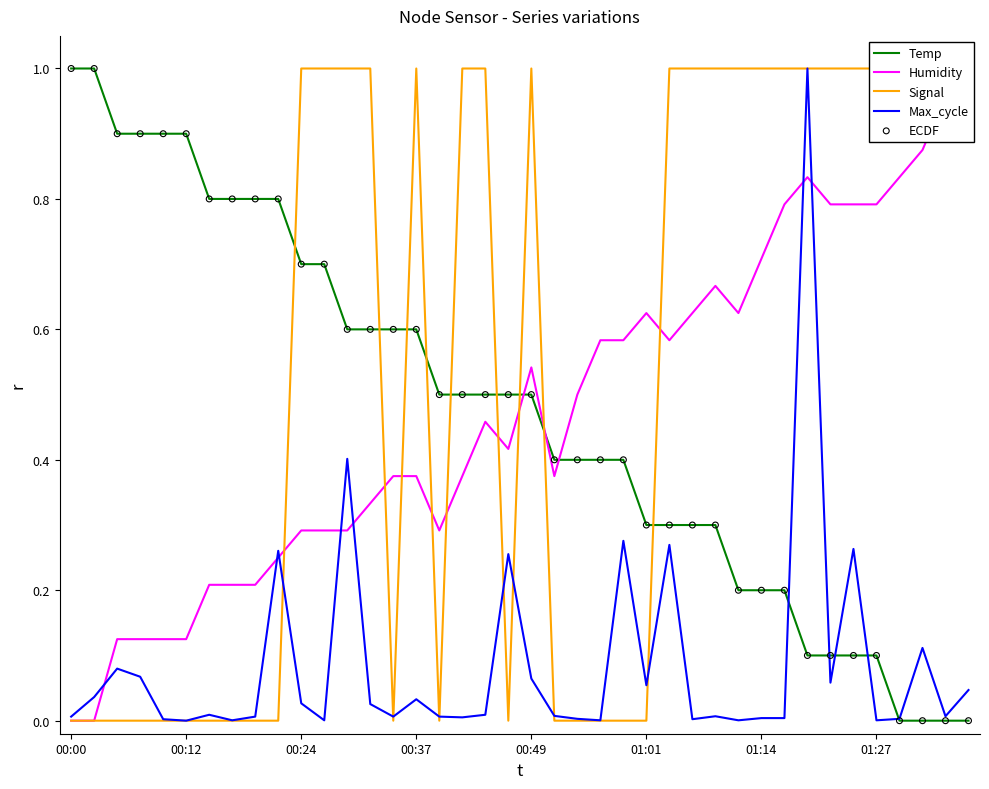

At how many categories does at least one series exceed 0?

40